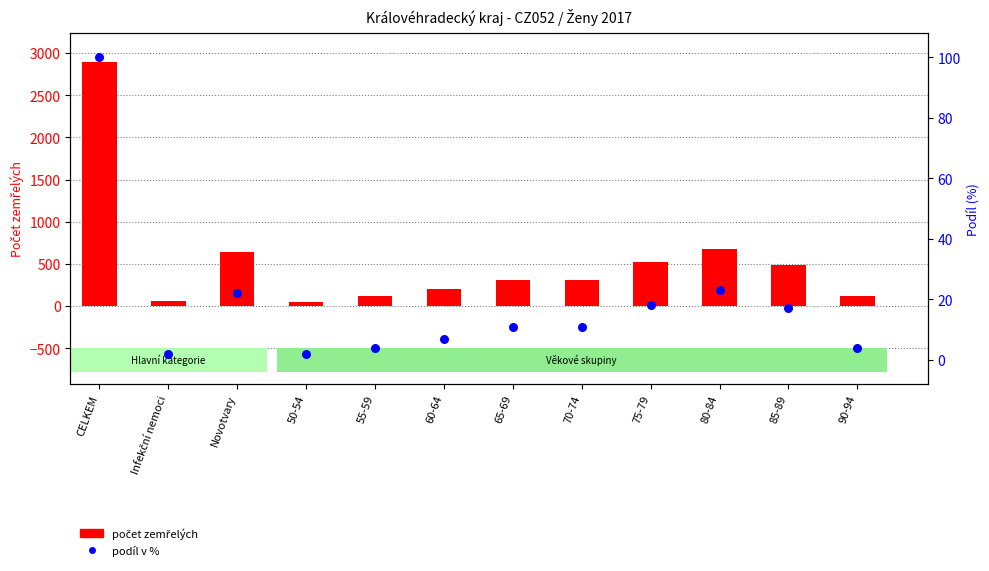

At which category is the sum across all series the highest?

CELKEM